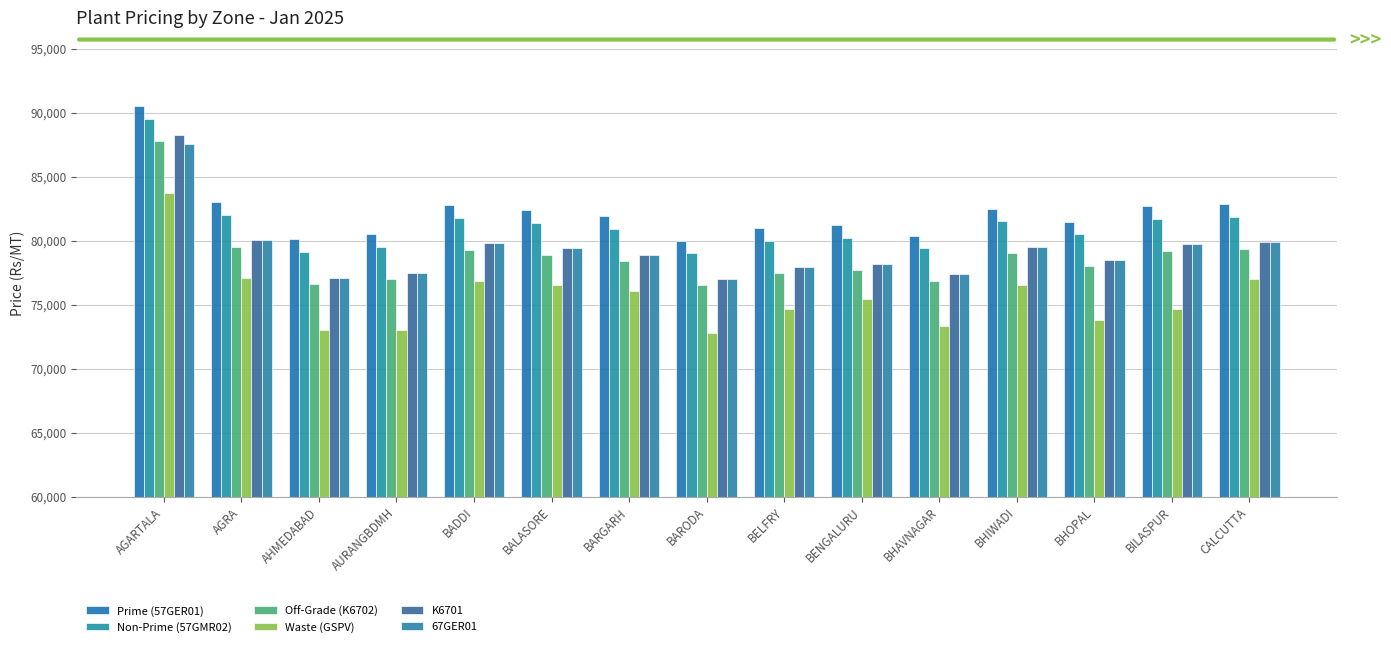

Where does the Waste (GSPV) series first go above 75405?

AGARTALA